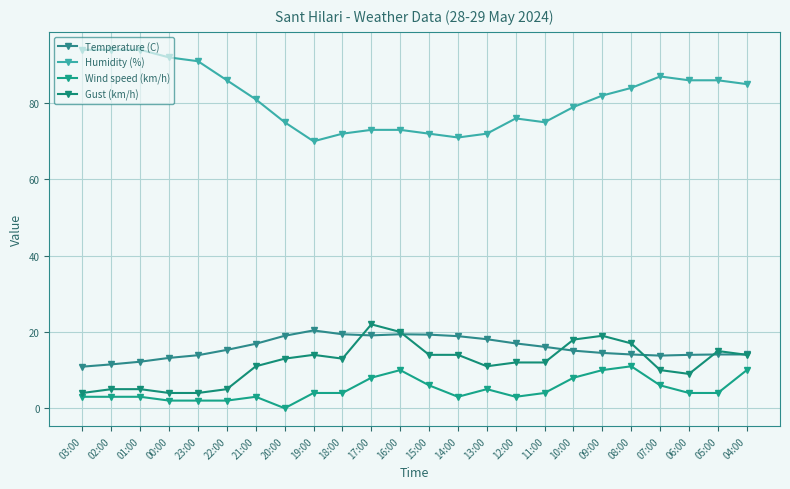

True or false: Temperature (C) and Humidity (%) cross at least once.

False